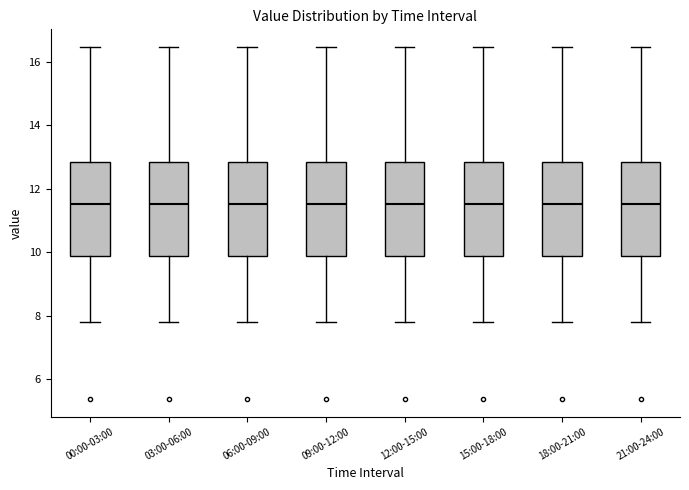

Where is the upper edge of the box for 03:00-06:00 on the y-axis? The values are not printed on the chart, so give them approximately, as read against the axis.

12.8